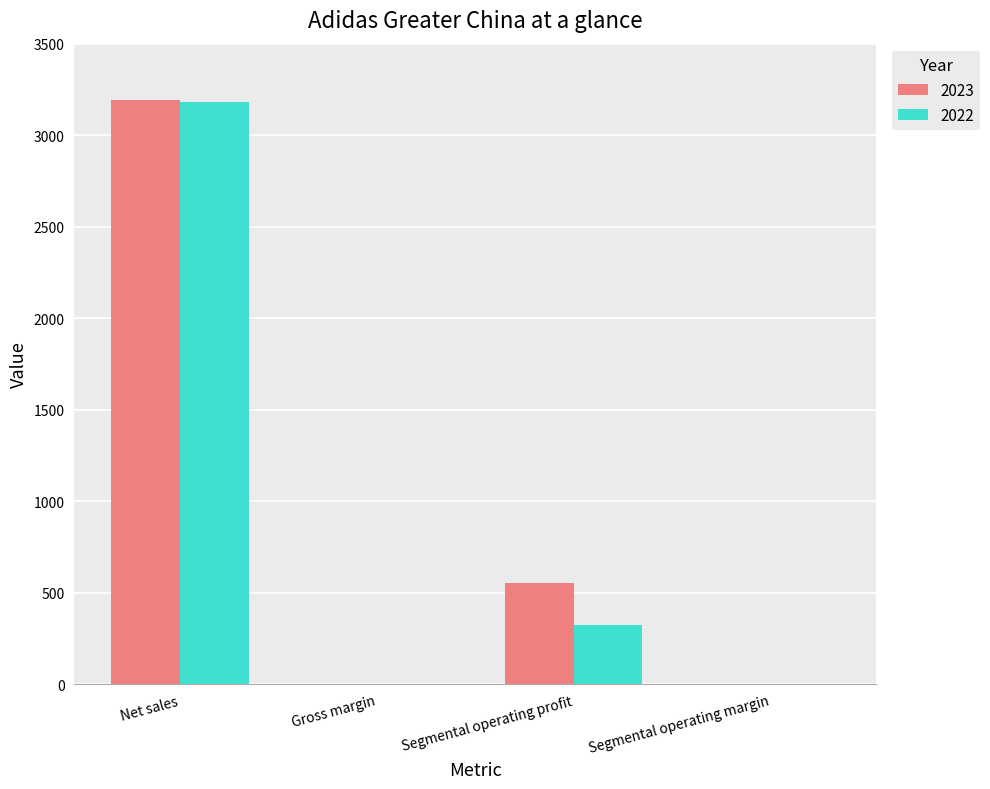

What is the sum of the 2022 values at Gross margin and Segmental operating profit?

322.5